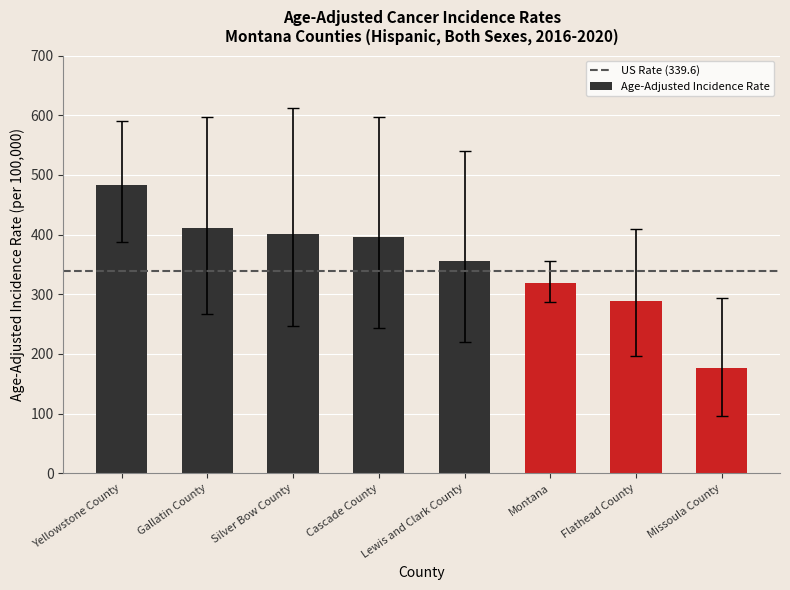

Is it true that the value at Missoula County is 176.9?

True